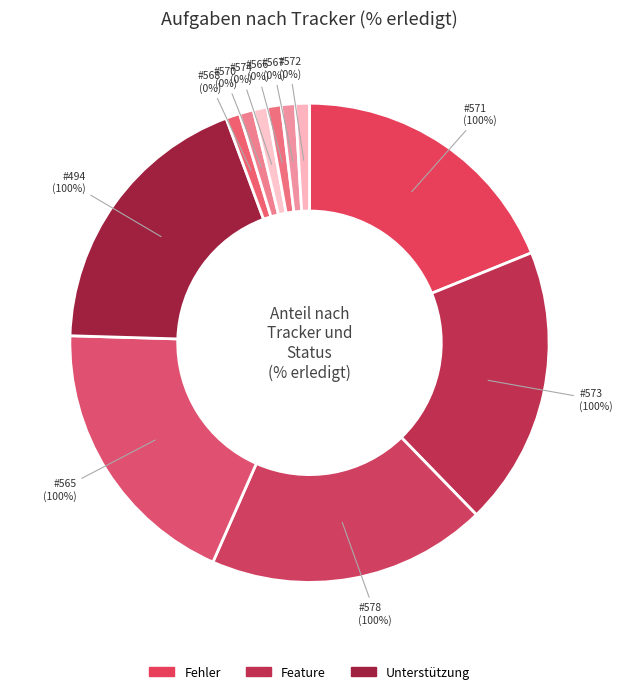

Approximately how many times larger is the value at 578 compared to 565?

1.0